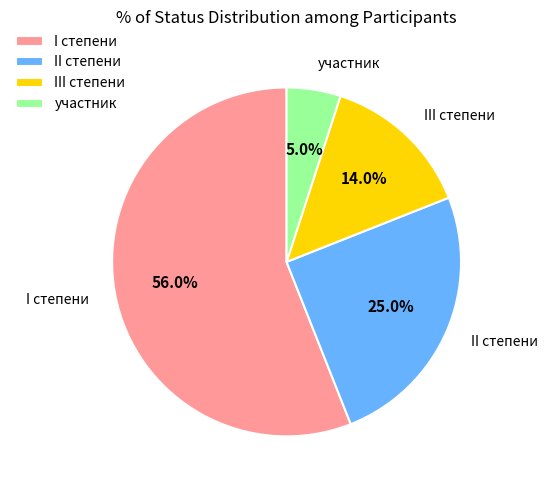

Which slice is the largest?

I степени